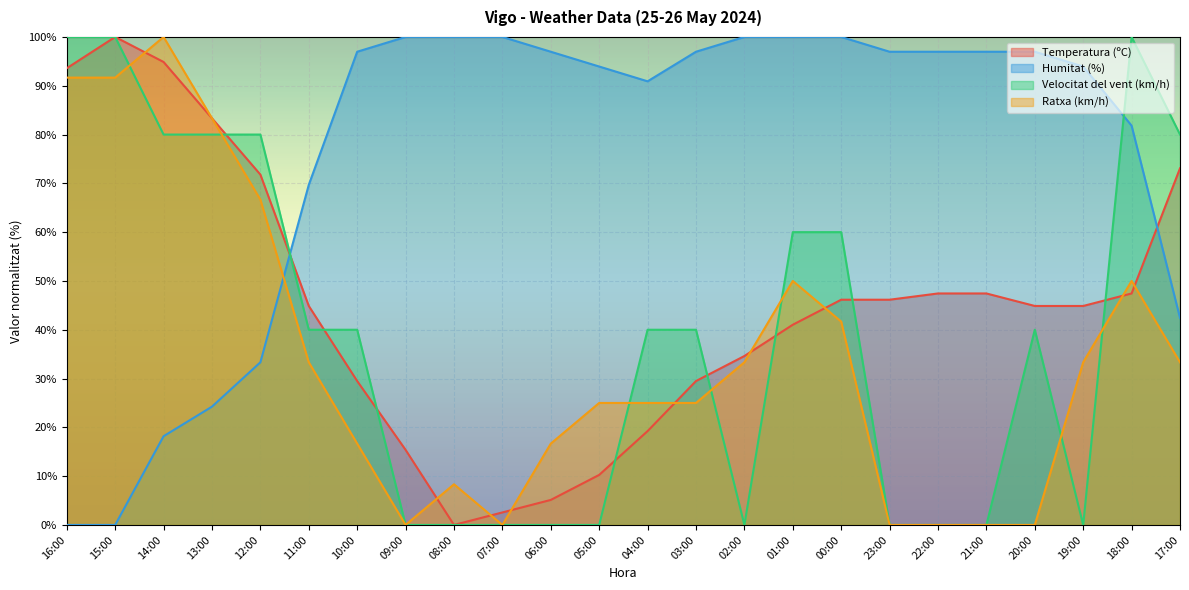

What are all the series names shown in the legend?

Temperatura (ºC), Humitat (%), Velocitat del vent (km/h), Ratxa (km/h)